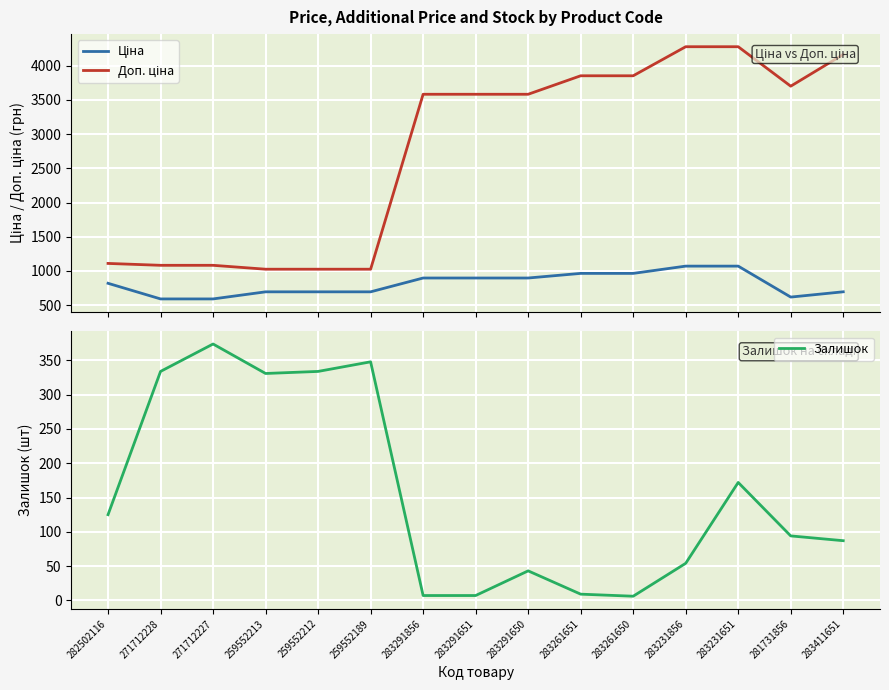

Where does the Залишок series first go above 94?

282502116